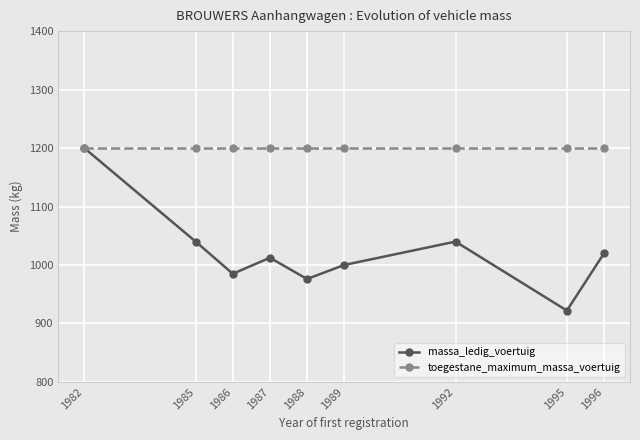

What is the sum of all toegestane_maximum_massa_voertuig values?

10800.0